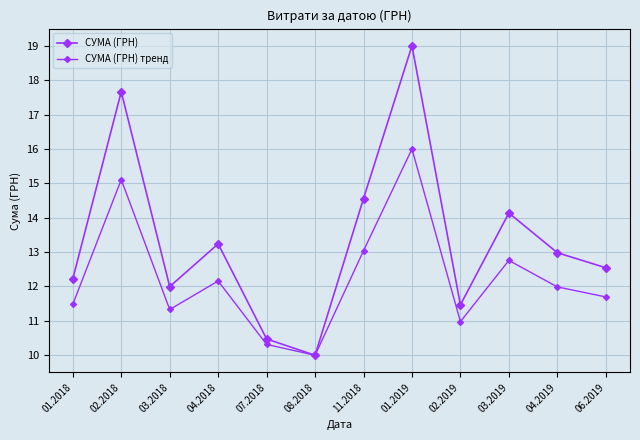

Count the number of categories in the chart.

12